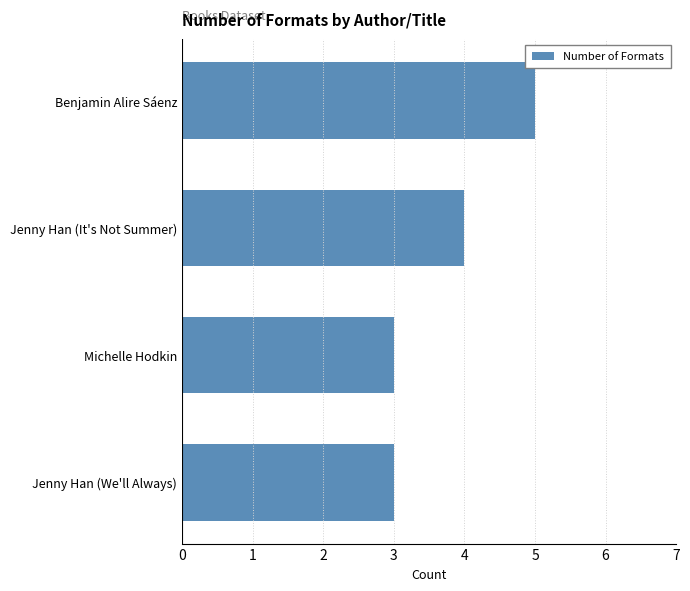

Is it true that the value at Jenny Han (We'll Always) is 2?

False